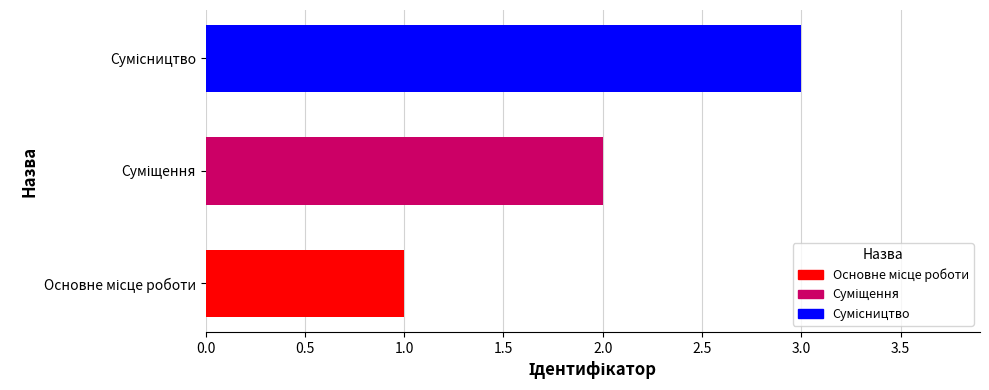

How many bars are there in total?

3